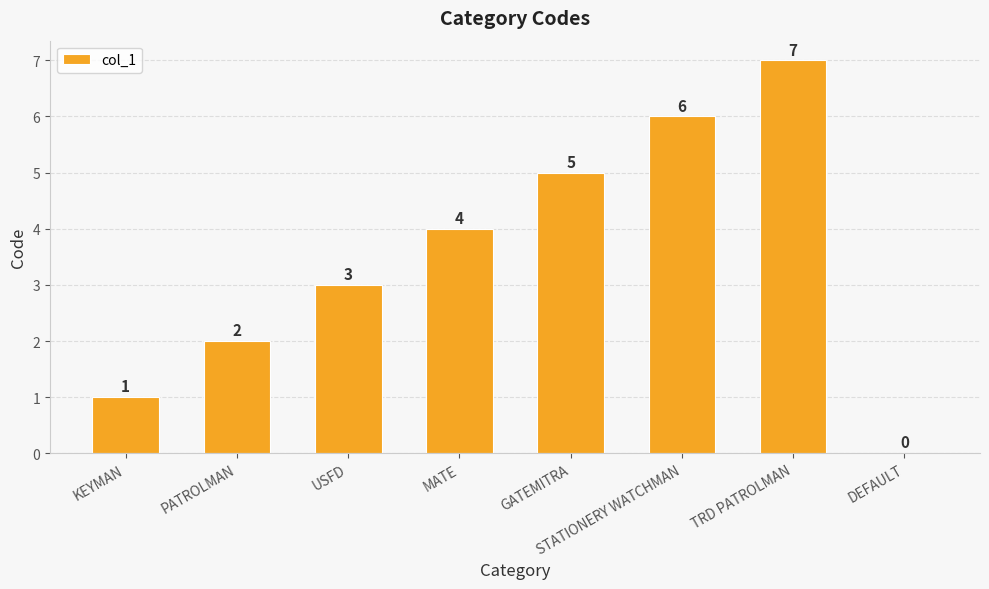

What is the sum of all values?

28